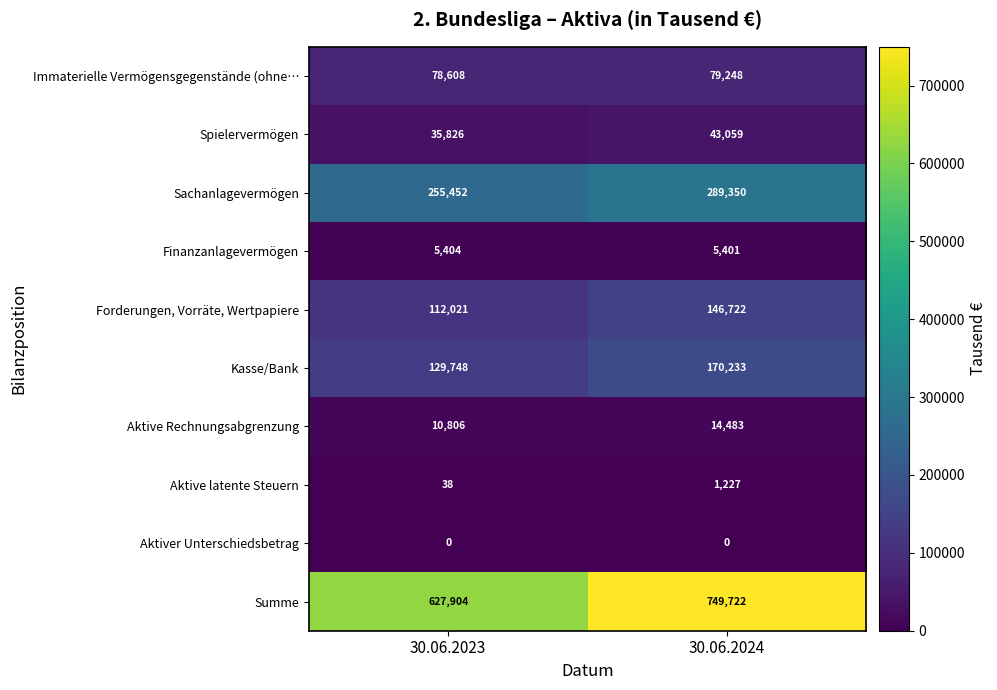

What is the minimum value for Finanzanlagevermögen?

5401